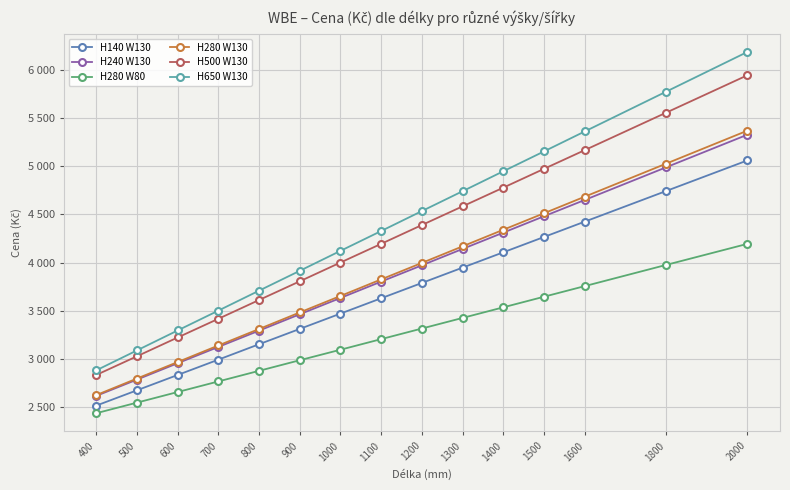

True or false: H500 W130 and H140 W130 intersect in this chart.

False